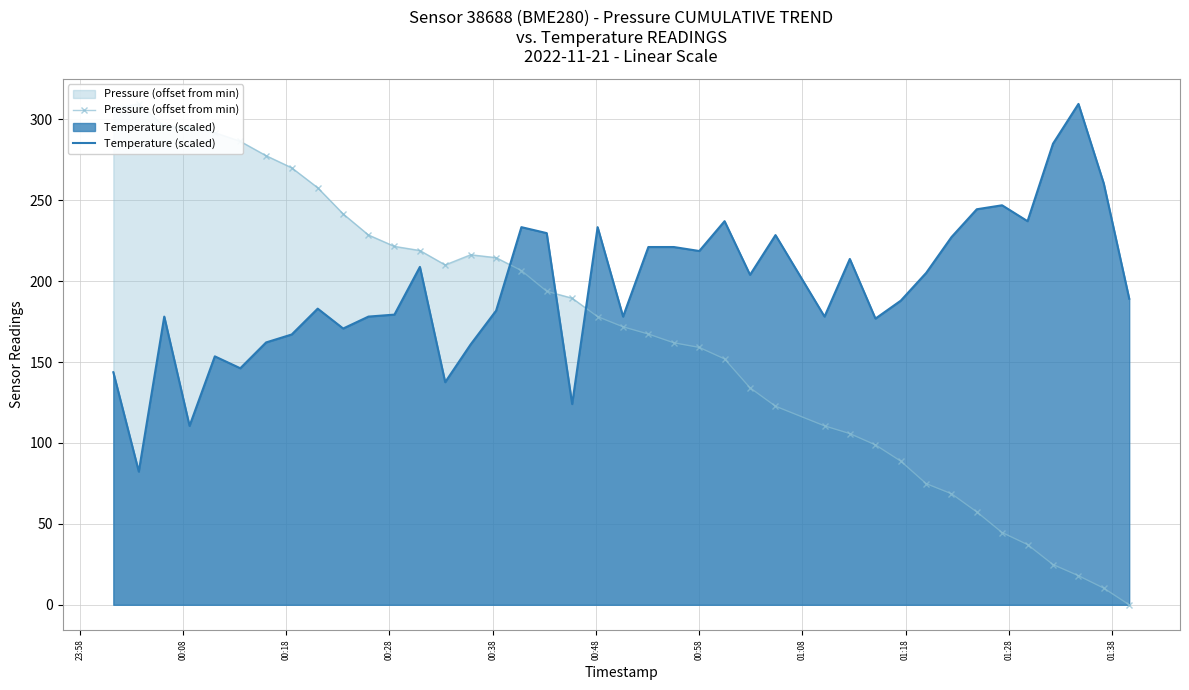

List the series in order of their overall mean, lowest first.

Pressure (offset from min), Temperature (scaled)